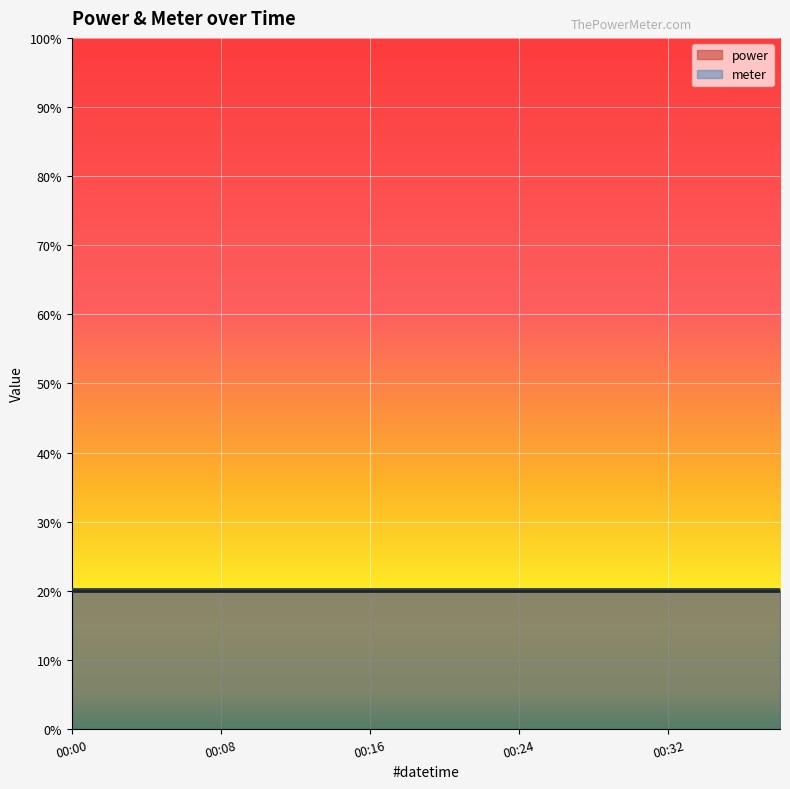

True or false: meter and power cross at least once.

False